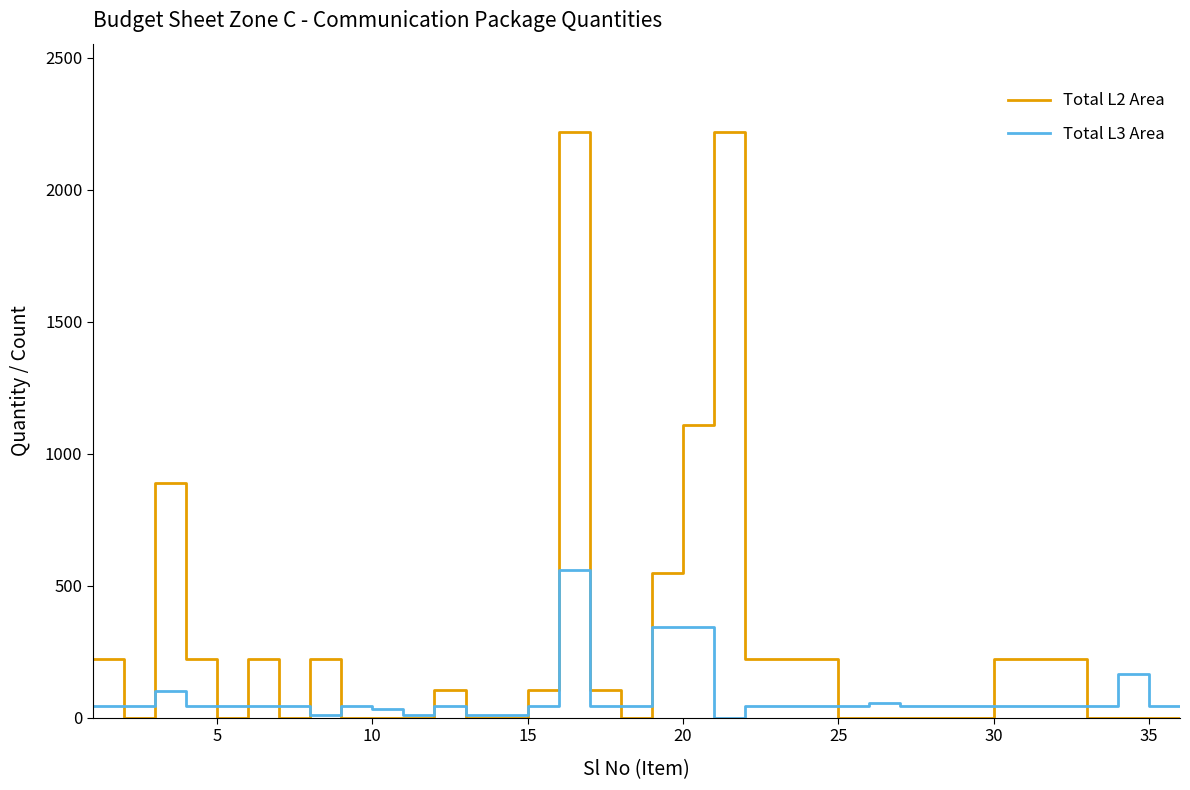

What is the sum of all Total L3 Area values?

2704